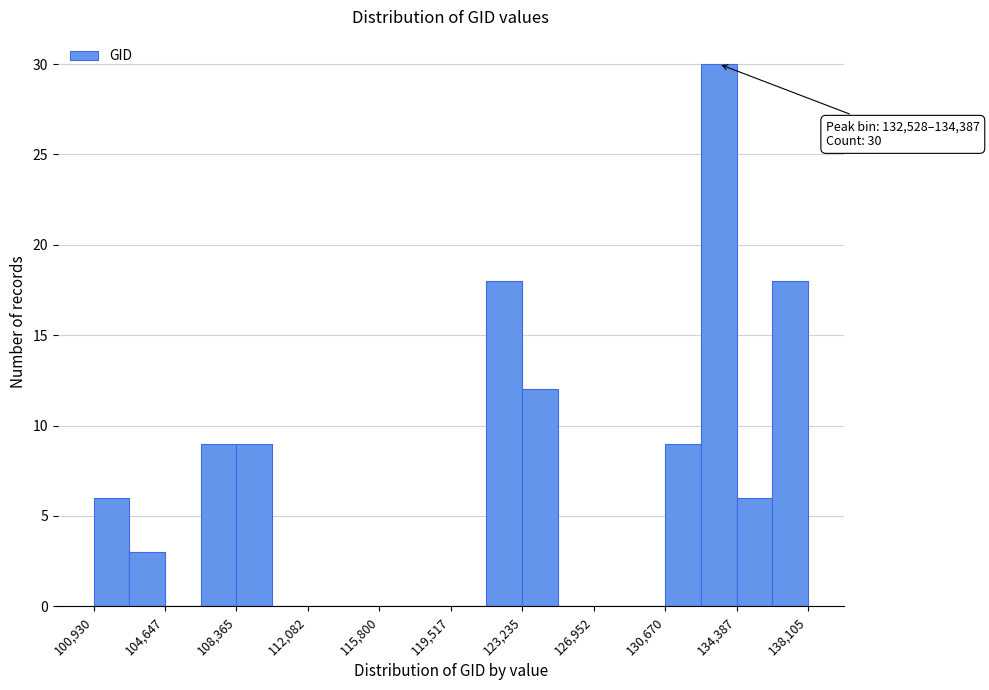

Around what value on the x-axis is the tallest bar? Give the approximate position of its centre, as read against the axis.

133500